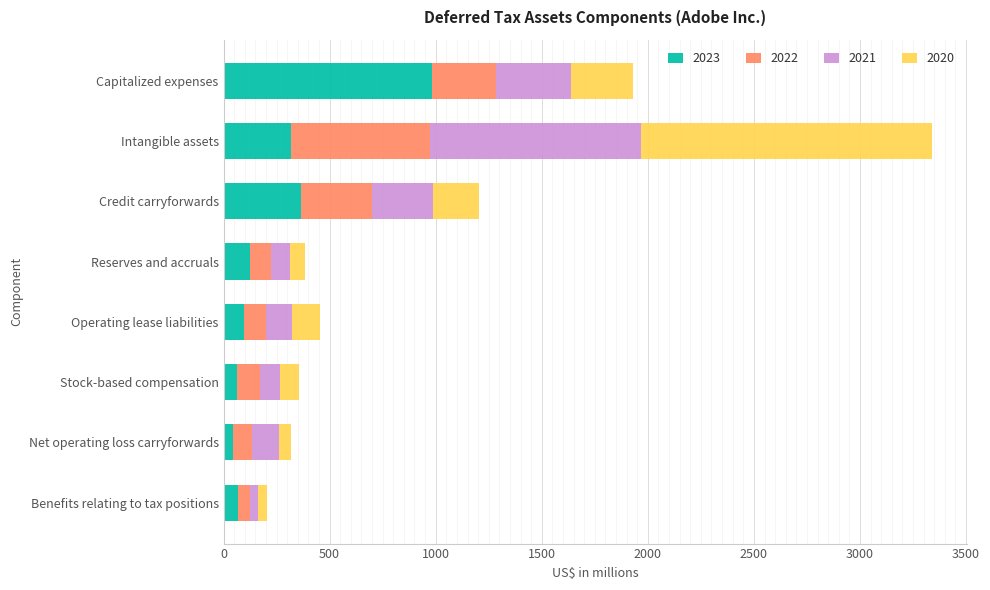

At which label does 2023 reach its peak?

Capitalized expenses